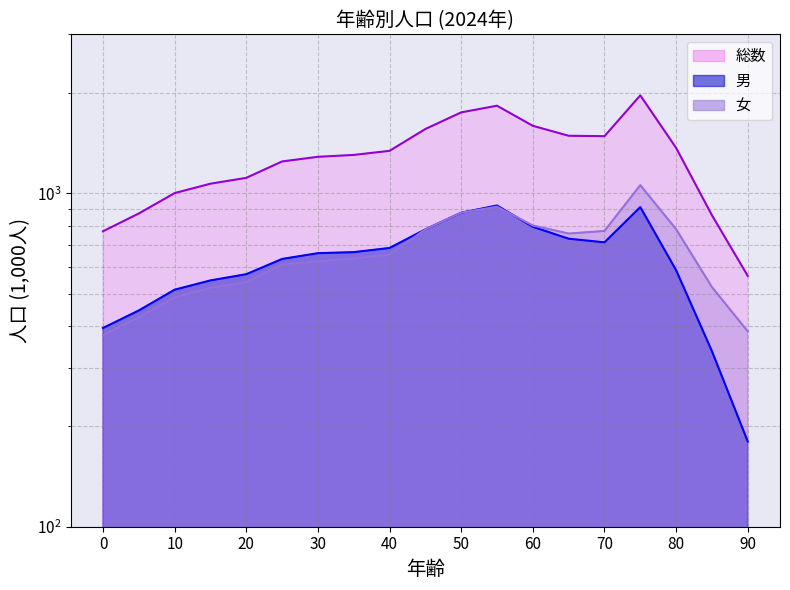

What is the total value across all series at 65?

2977.7